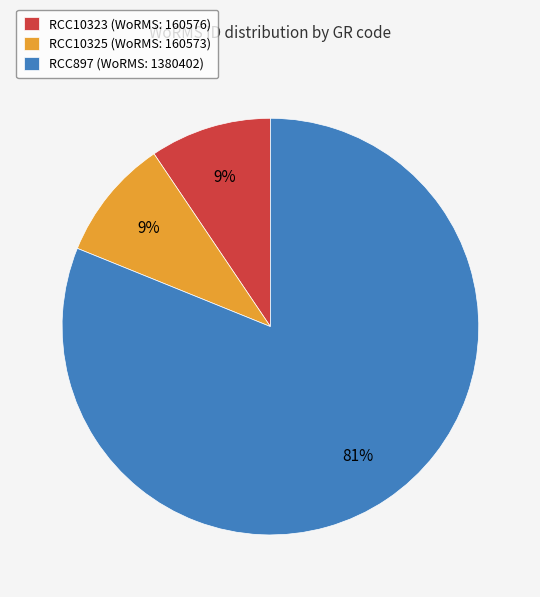

How many segments does this pie chart have?

3